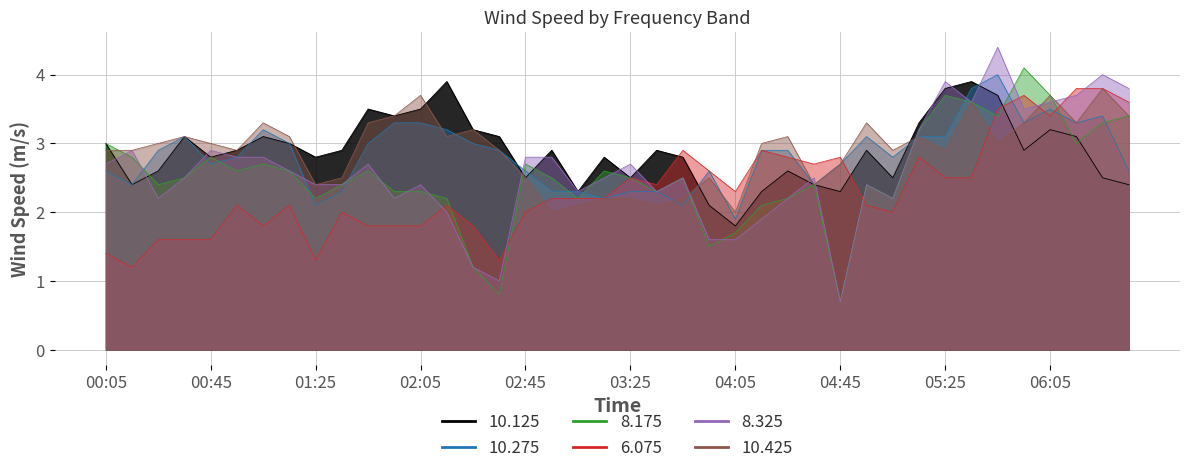

How many times do 10.275 and 8.175 cross each other?

14